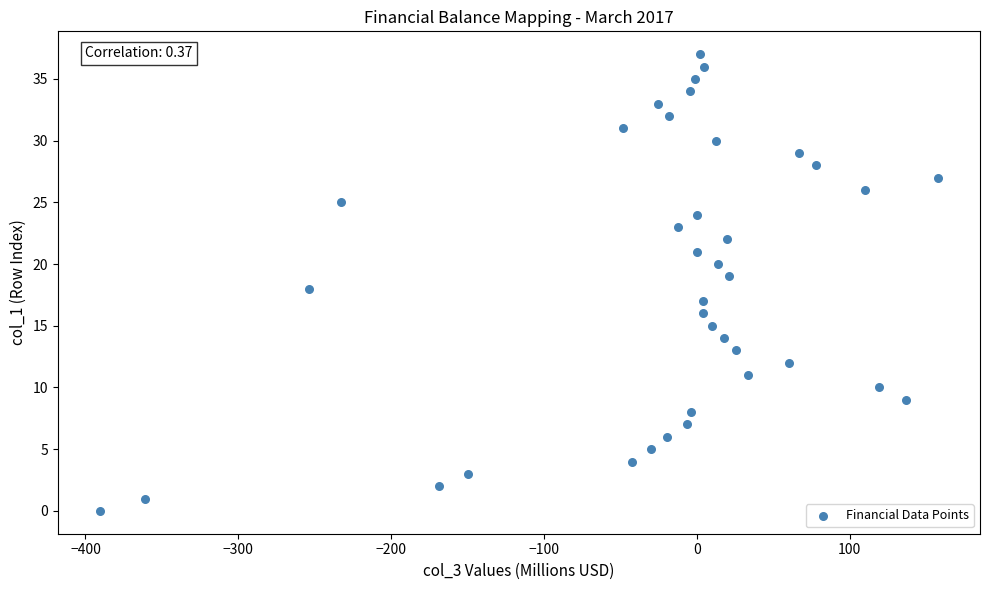

What is the range of Y values (max minus min)?

37